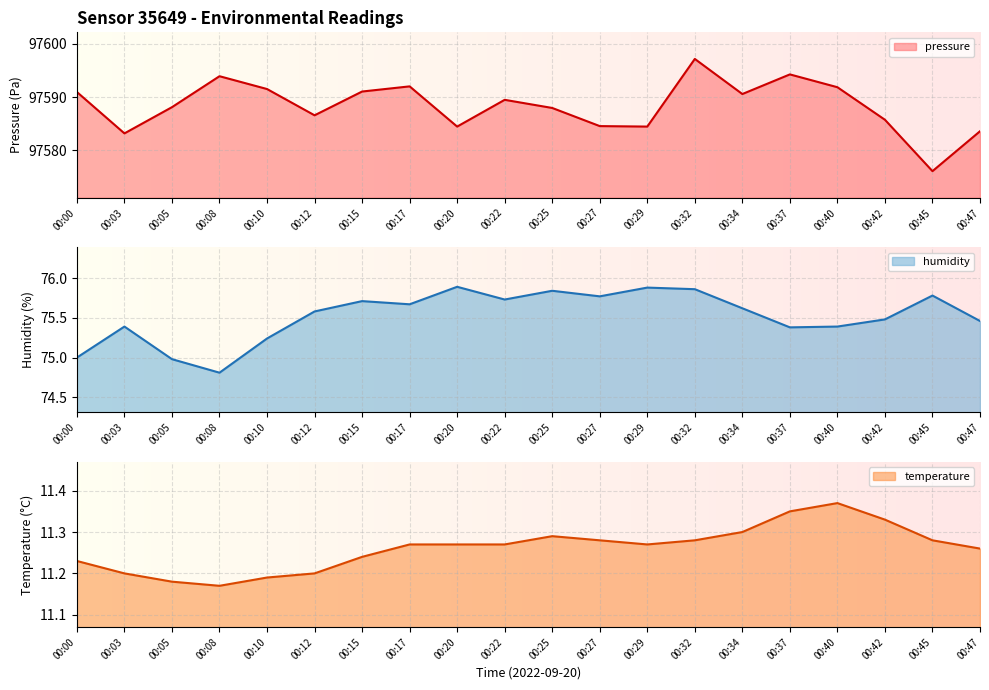

Where is pressure nearest to the value 97586?

00:42